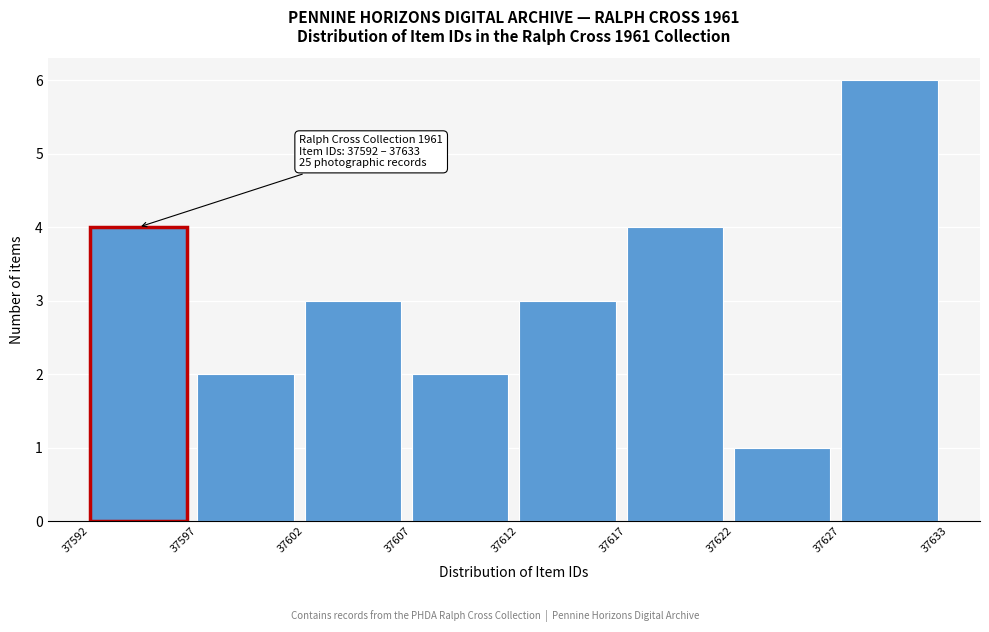

Reading left to right, what are all the values shown in this chart?

4	2	3	2	3	4	1	6